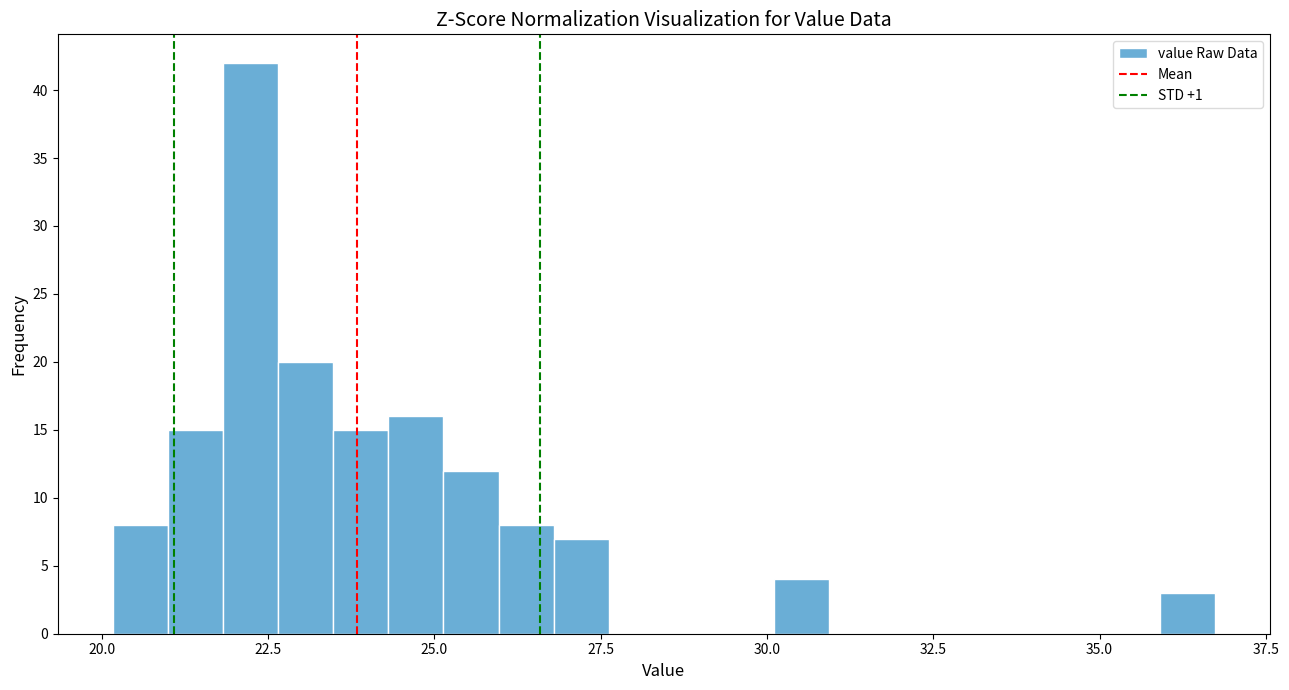

Read against the x-axis, roughly where is the centre of the tallest bar?

22.0